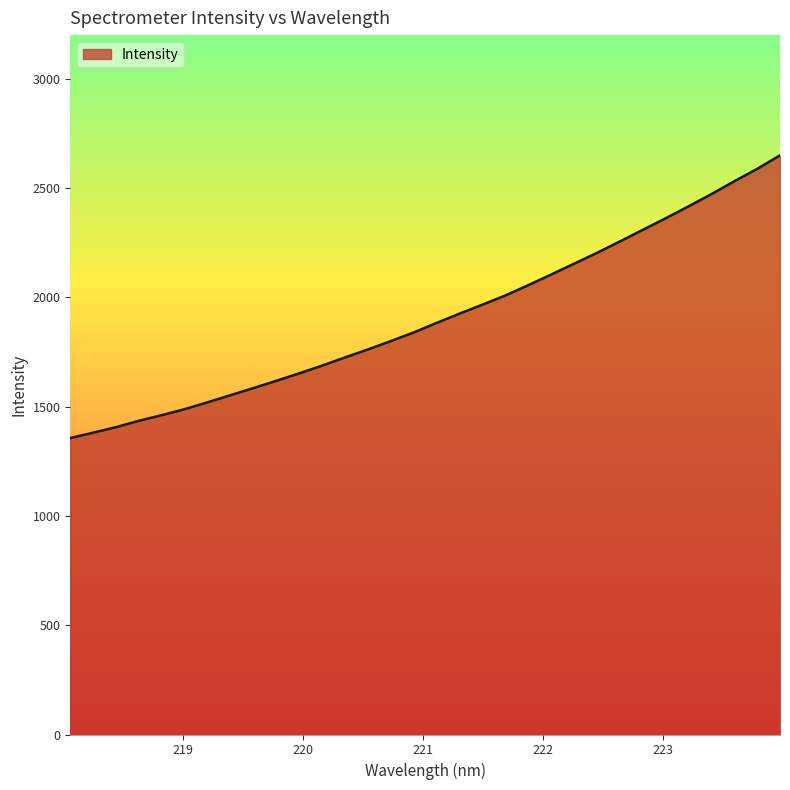

What is the difference between the maximum and minimum values?

1293.4